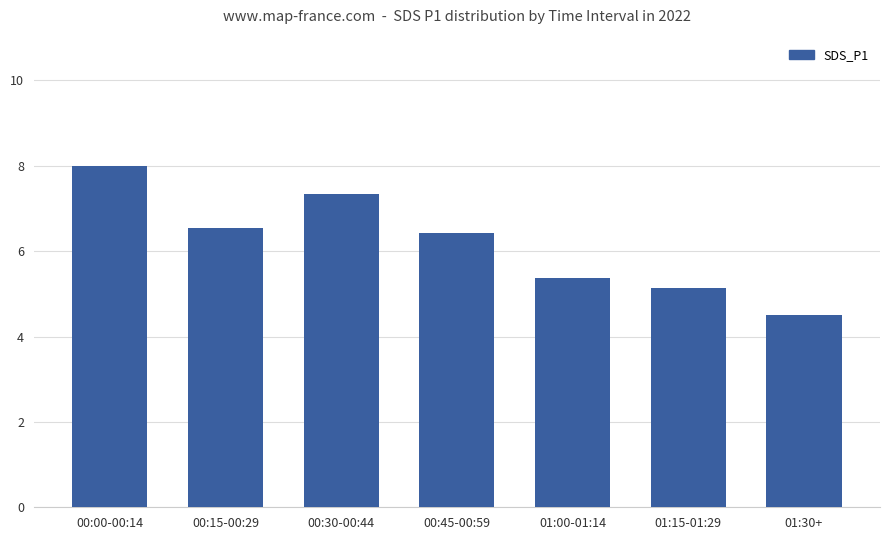

What is the difference between the second highest and minimum values?

2.8